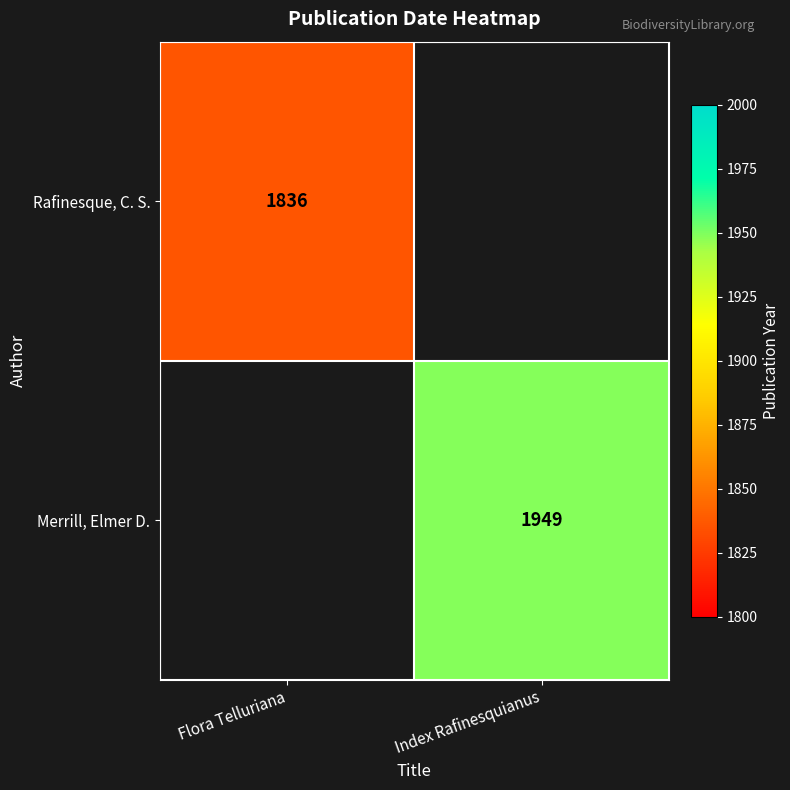

The value of Merrill, Elmer D. at Index Rafinesquianus is 2853. True or false?

False